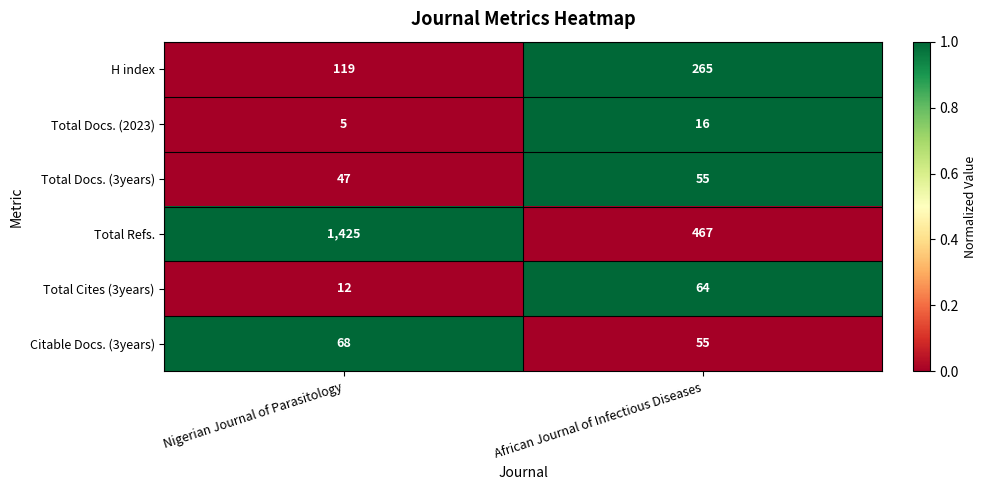

How many series are shown in this chart?

6